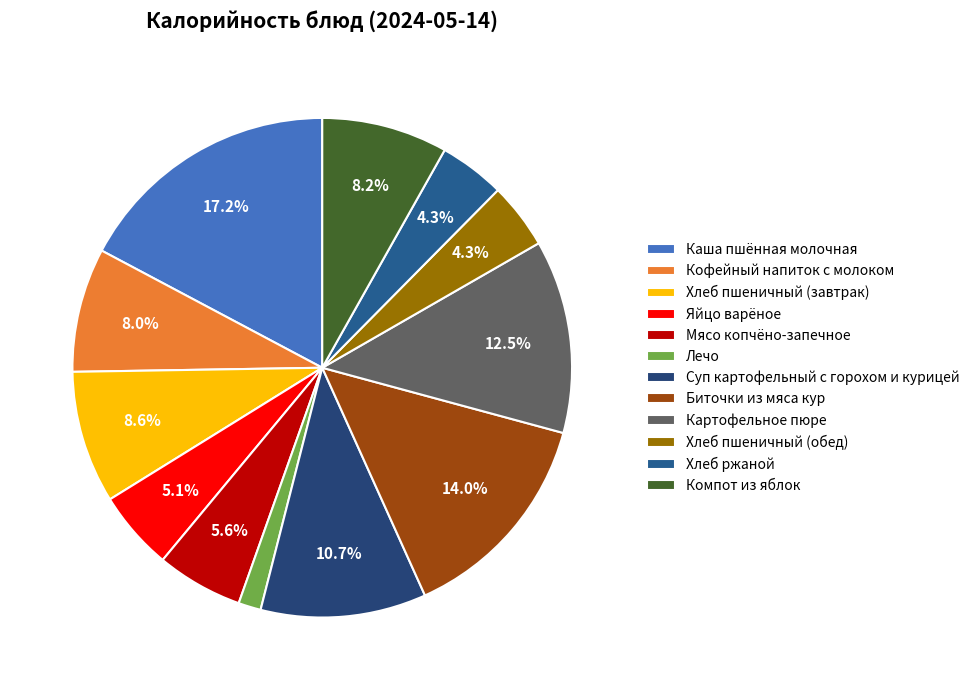

What percentage is the Компот из яблок slice, to the nearest percent?

8%